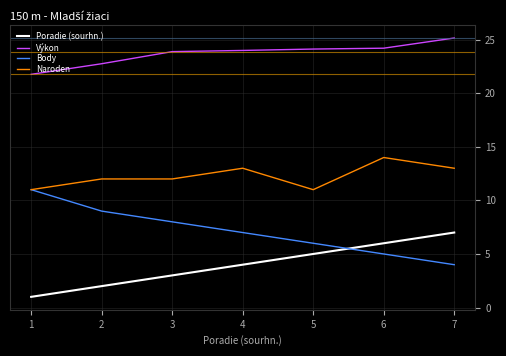

True or false: Výkon and Body cross at least once.

False